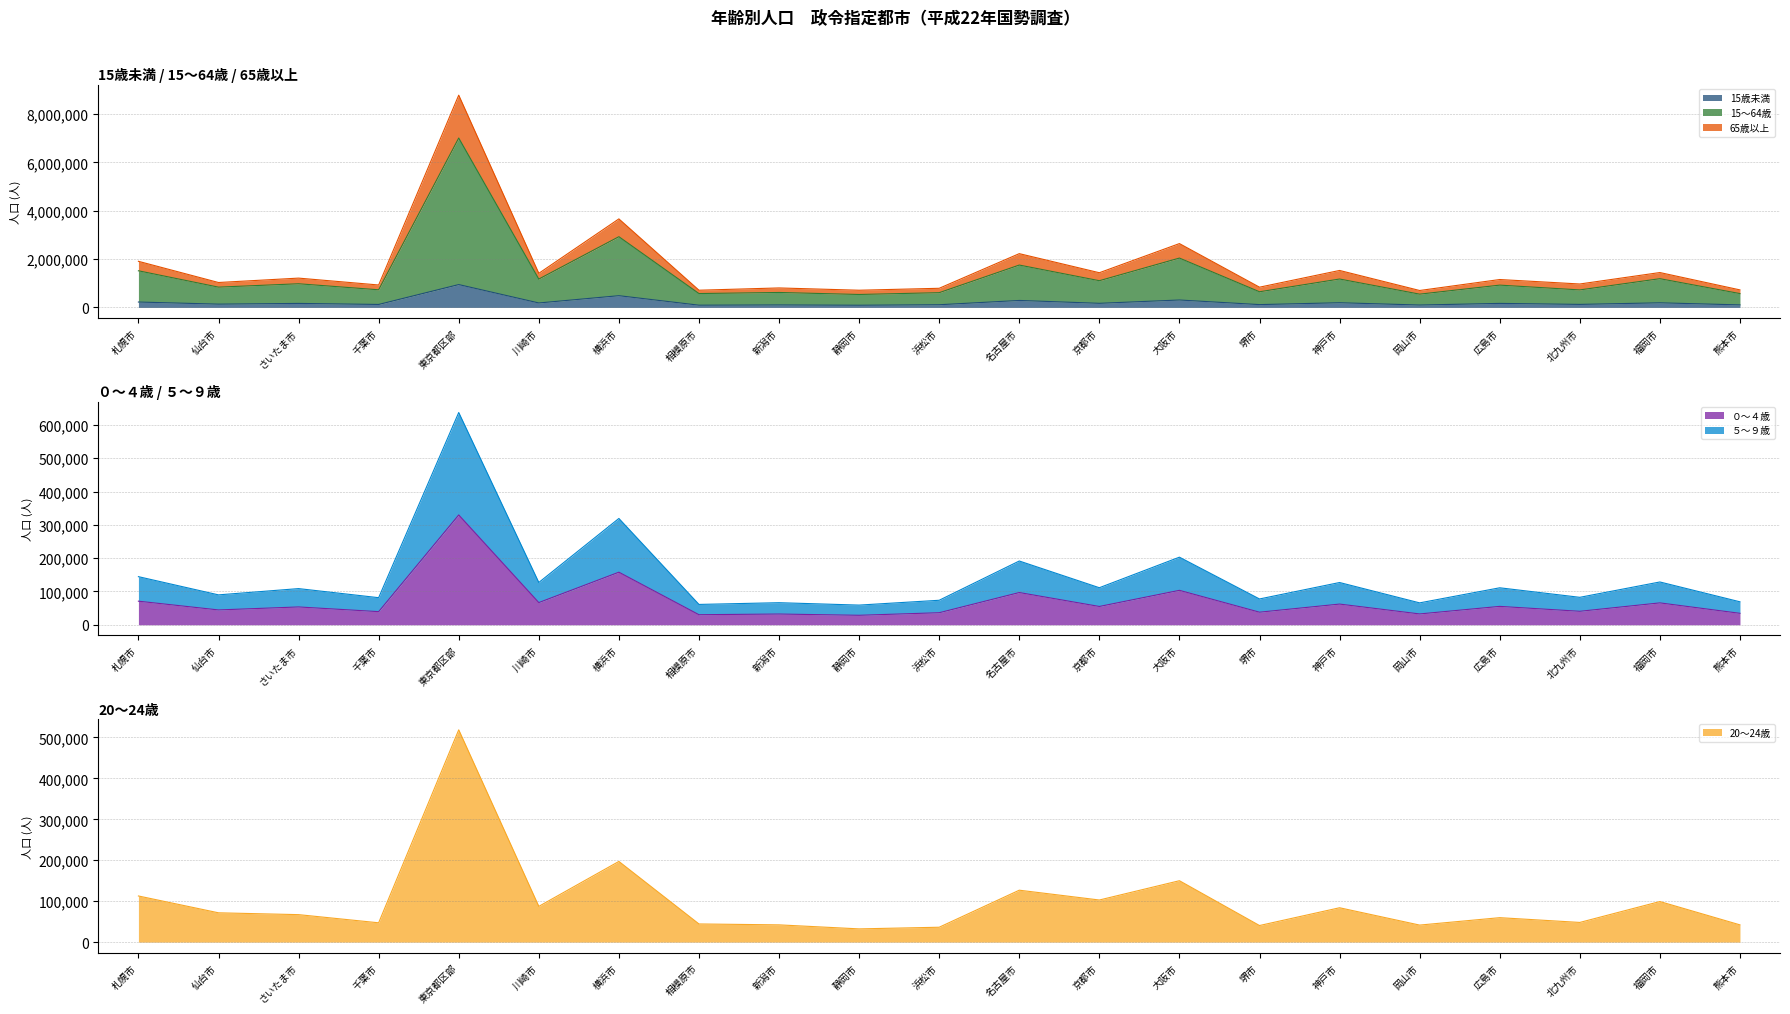

True or false: 65歳以上 and ０～４歳 intersect in this chart.

False